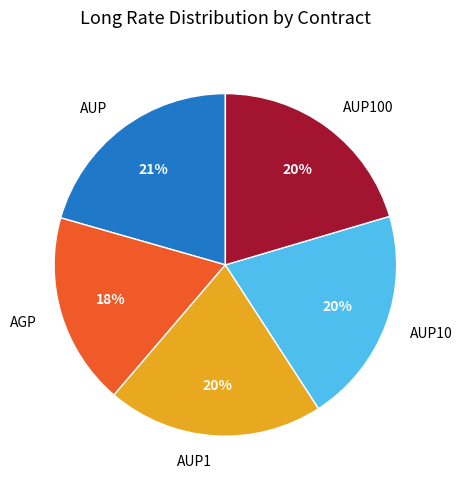

To the nearest percent, what is the average slice percentage?

20%